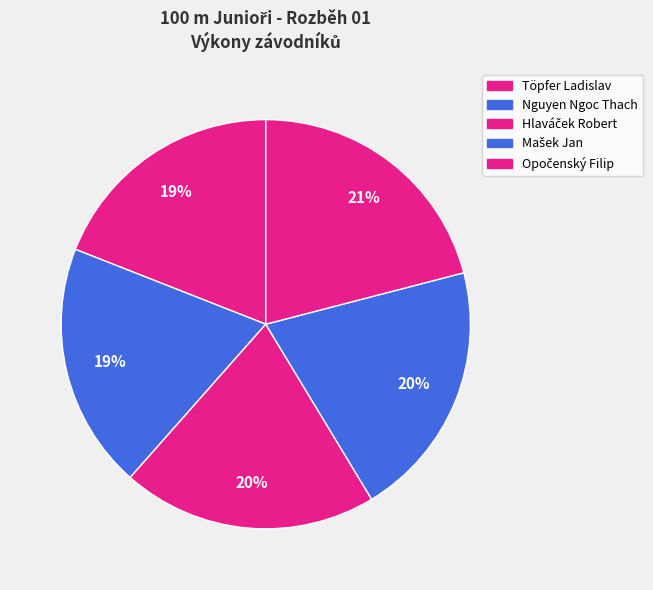

Is there a majority slice in this chart?

No